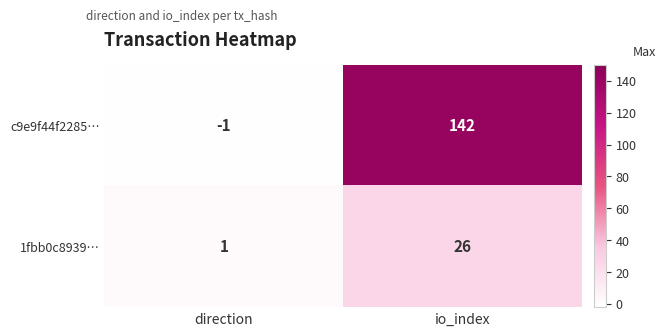

What is the approximate value of c9e9f44f2285… at io_index, to the nearest 10?

140